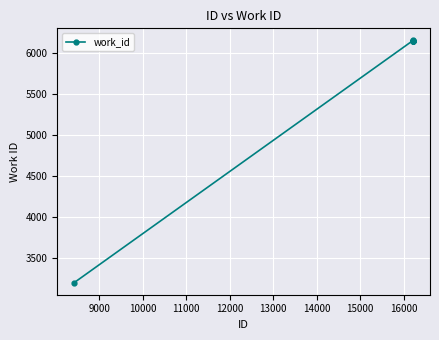

What is the smallest value displayed?

3197